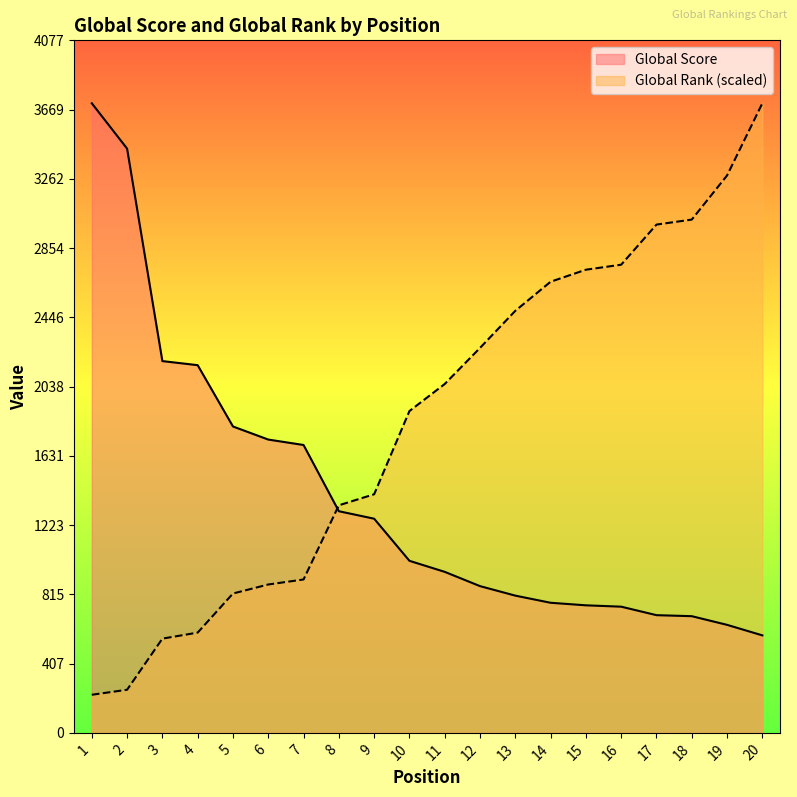

At which category is the sum across all series the highest?

20